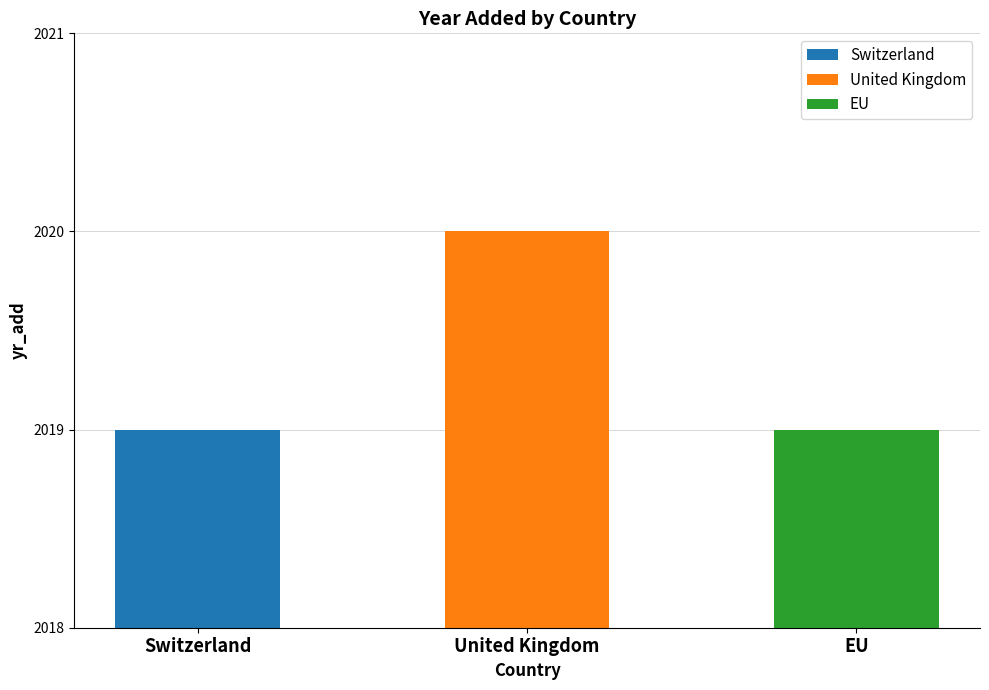

What is the label of the 1st bar from the left?

Switzerland